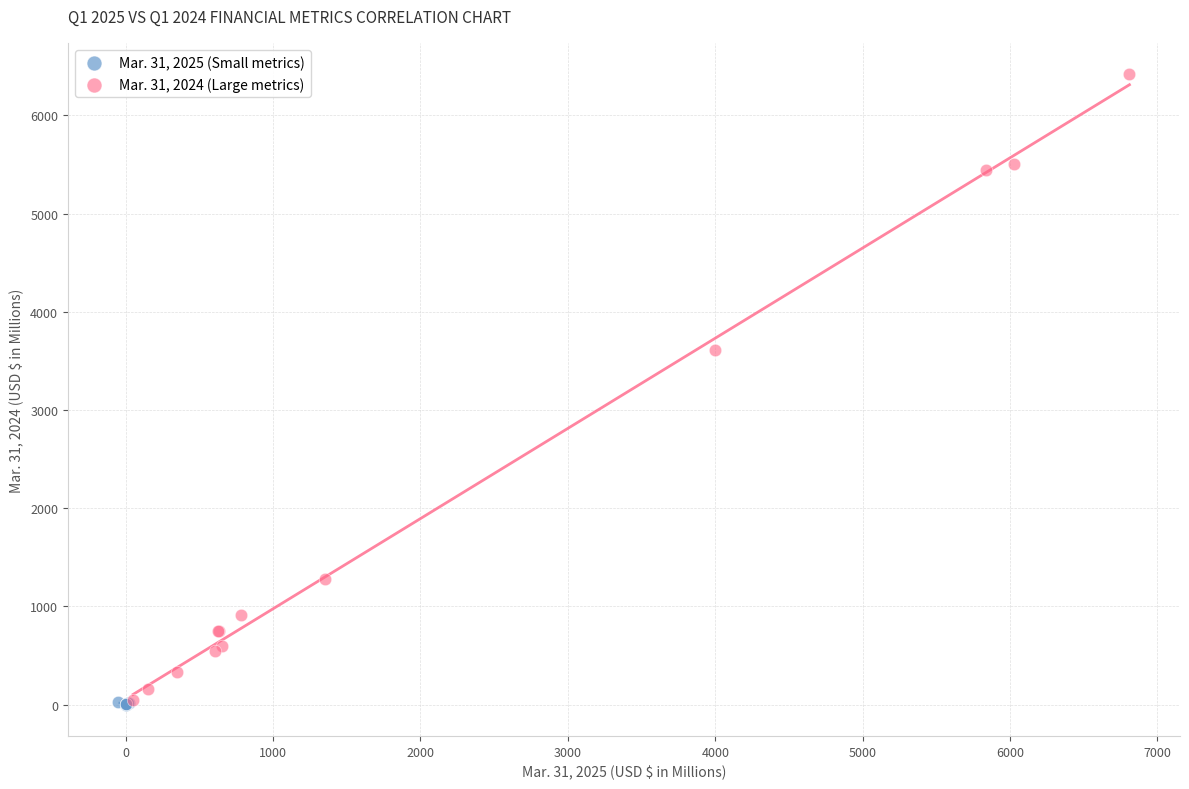

What are all the series names shown in the legend?

Mar. 31, 2025 (Small metrics), Mar. 31, 2024 (Large metrics)